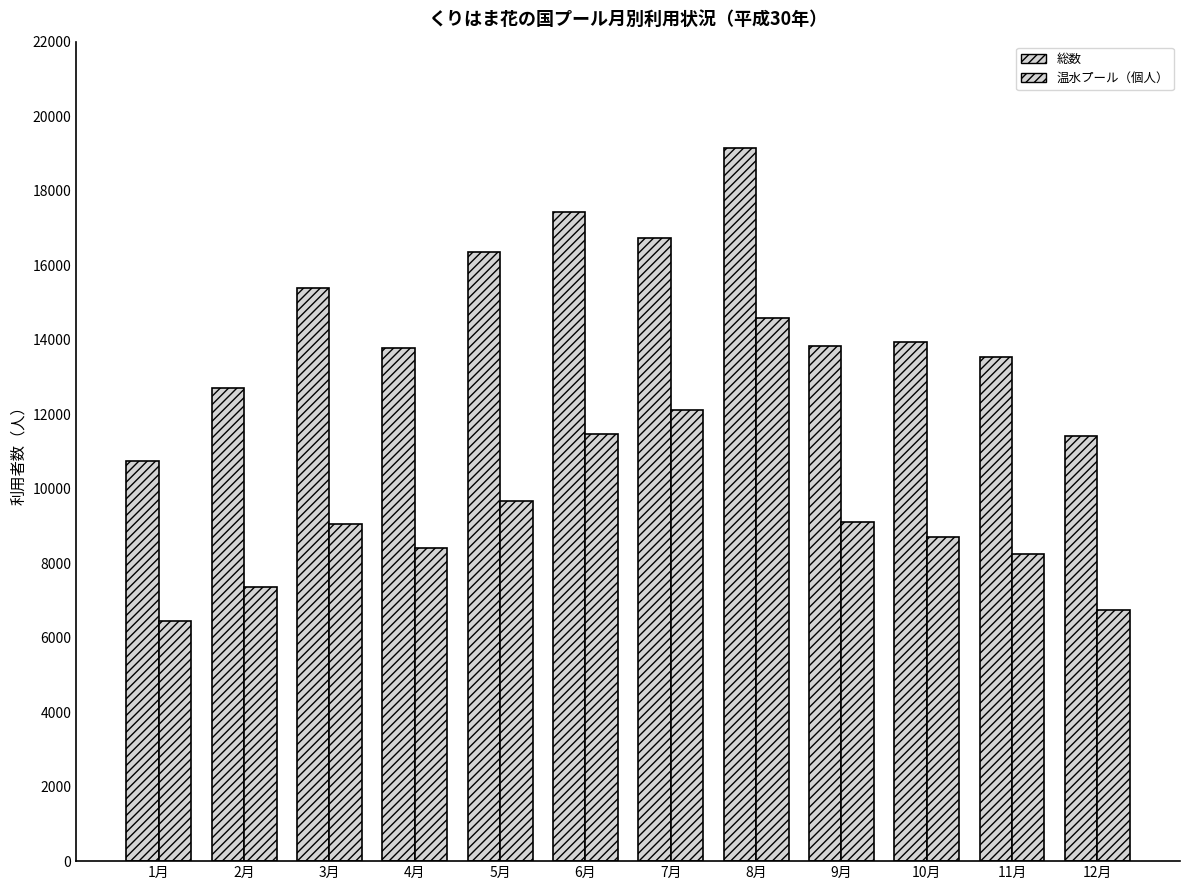

List the series in order of their overall mean, lowest first.

温水プール（個人）, 総数